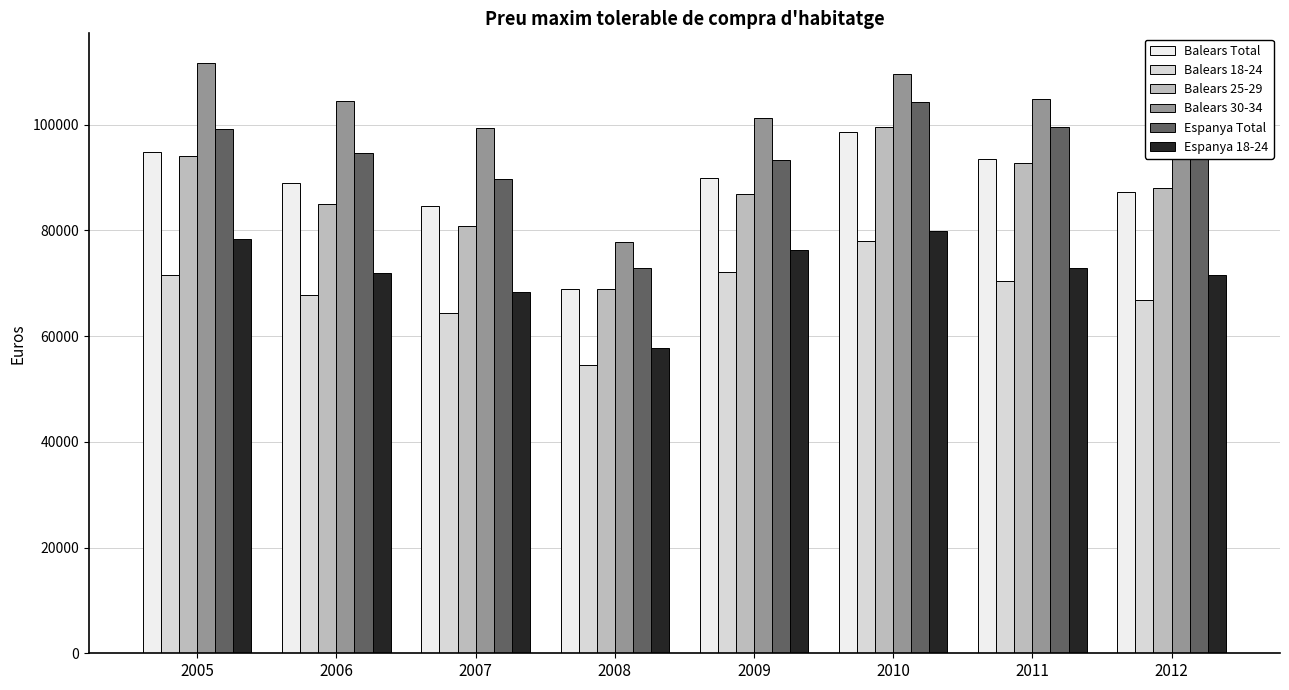

Reading right to left, what are all the values shown in this chart?

Balears Total: 2012=87232.2	2011=93469.7	2010=98556.9	2009=89922.1	2008=69001.9	2007=84545.2	2006=88918.9	2005=94889.1
Balears 18-24: 2012=66895.6	2011=70528.0	2010=77919.9	2009=72199.2	2008=54567.5	2007=64374.5	2006=67704.6	2005=71562.1
Balears 25-29: 2012=88128.6	2011=92694.6	2010=99569.8	2009=86974.9	2008=68922.6	2007=80799.8	2006=84979.7	2005=94075.7
Balears 30-34: 2012=97022.8	2011=104895.4	2010=109608.2	2009=101190.8	2008=77783.2	2007=99341.1	2006=104480.2	2005=111716.6
Espanya Total: 2012=93913.9	2011=99579.2	2010=104255.7	2009=93292.8	2008=72980.5	2007=89728.0	2006=94573.5	2005=99216.0
Espanya 18-24: 2012=71546.3	2011=72862.0	2010=79915.1	2009=76352.8	2008=57713.9	2007=68320.7	2006=72010.2	2005=78310.1